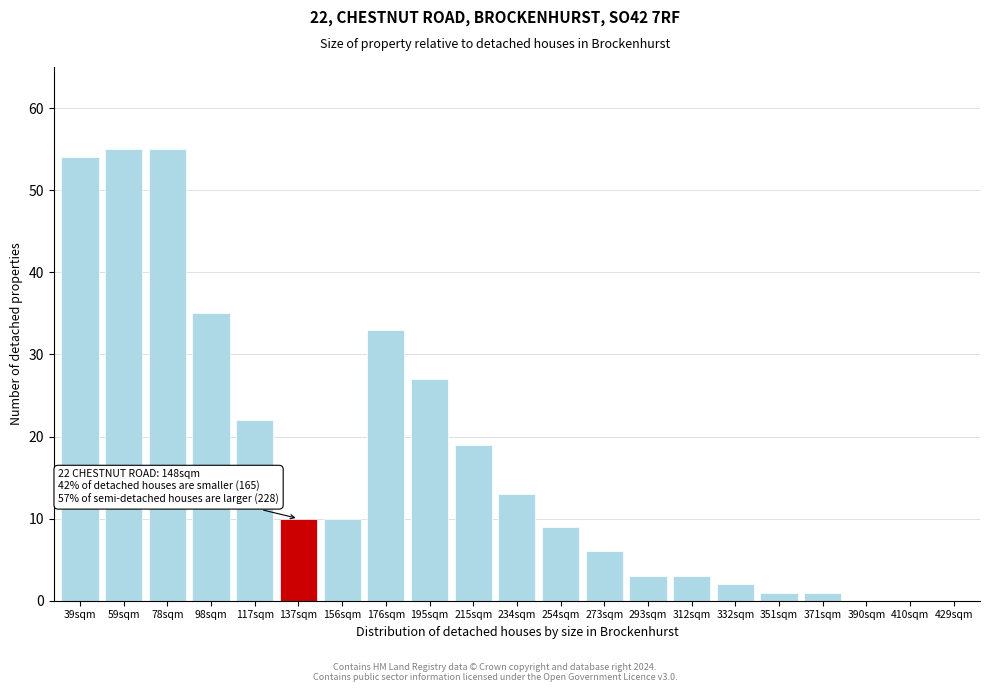

Reading left to right, what are all the values shown in this chart?

39sqm=54	59sqm=55	78sqm=55	98sqm=35	117sqm=22	137sqm=10	156sqm=10	176sqm=33	195sqm=27	215sqm=19	234sqm=13	254sqm=9	273sqm=6	293sqm=3	312sqm=3	332sqm=2	351sqm=1	371sqm=1	390sqm=0	410sqm=0	429sqm=0